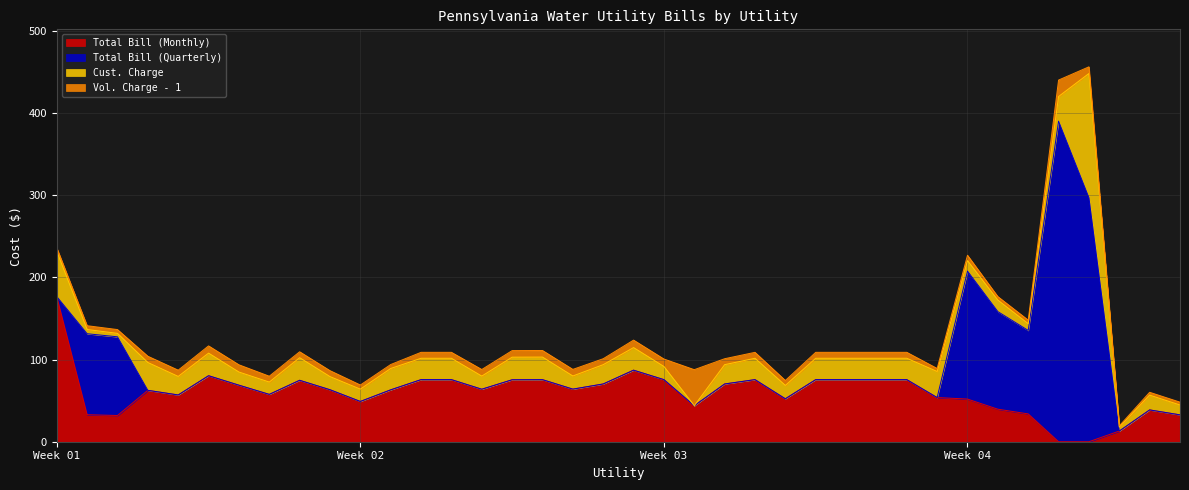

The value of Vol. Charge - 1 at Chambersburg is 0.8. True or false?

False